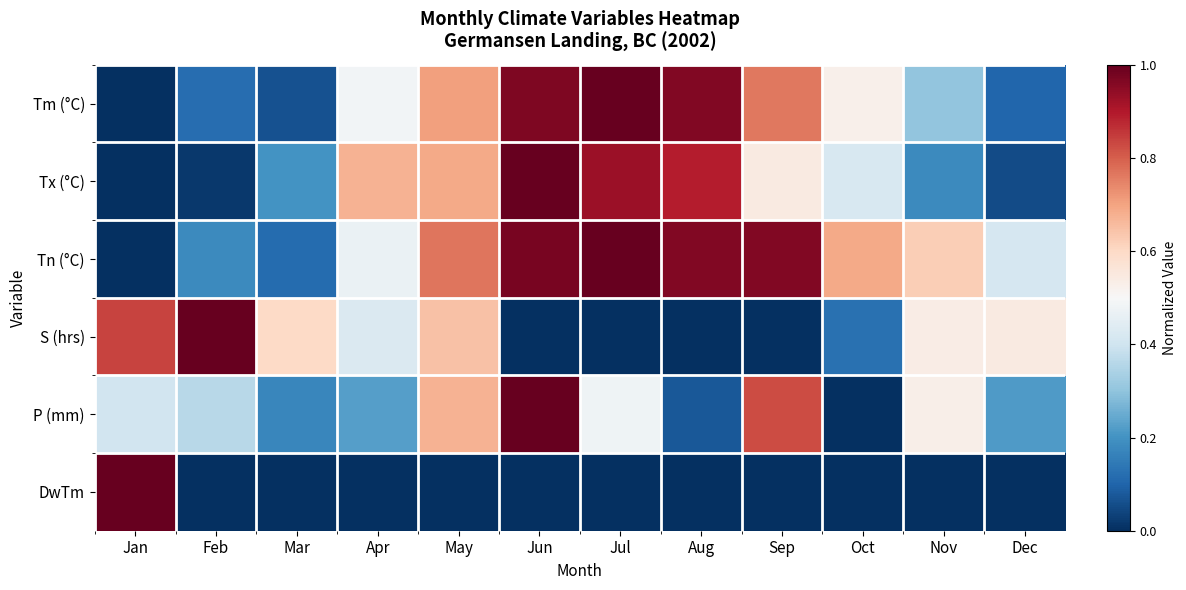

Between Jan and May, which is larger?

May